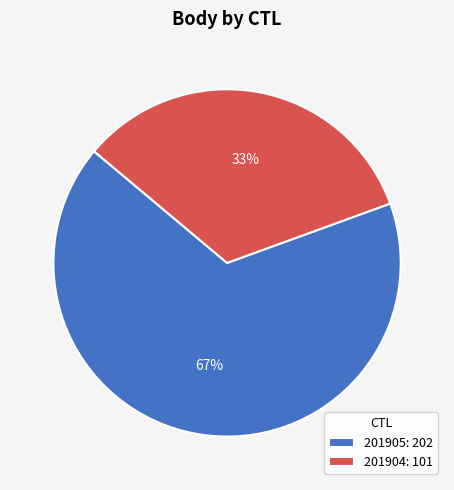

Which category has the smallest portion of the pie?

201904